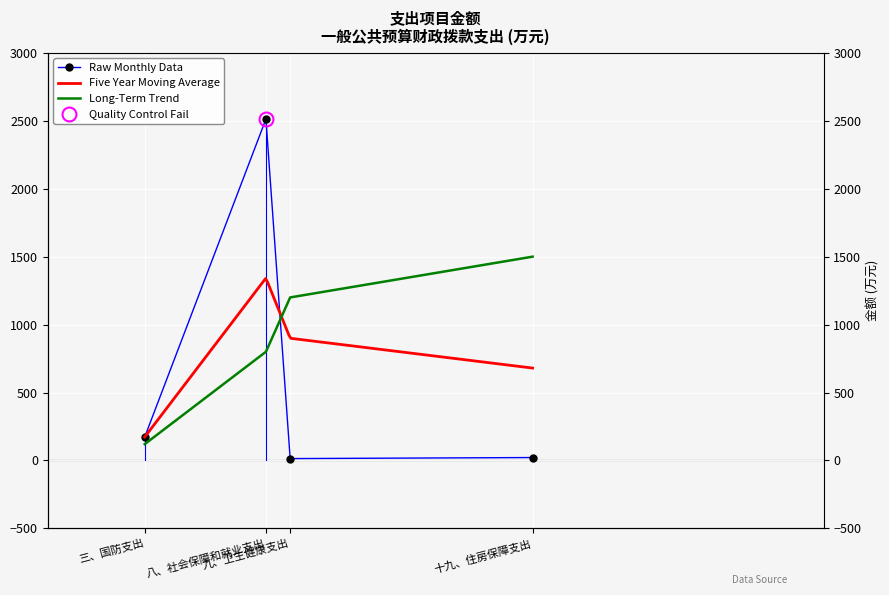

What is the maximum value shown in the chart?

2512.5